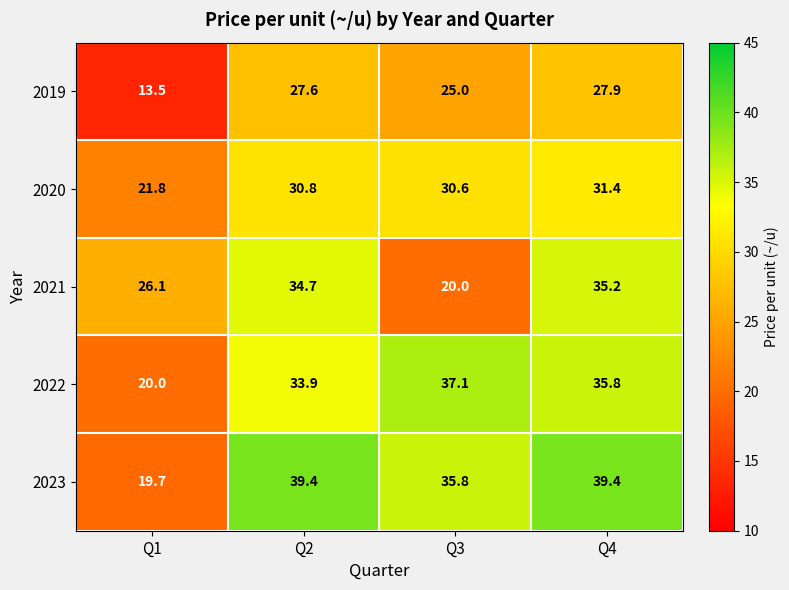

Which series has the widest spread of values?

2023